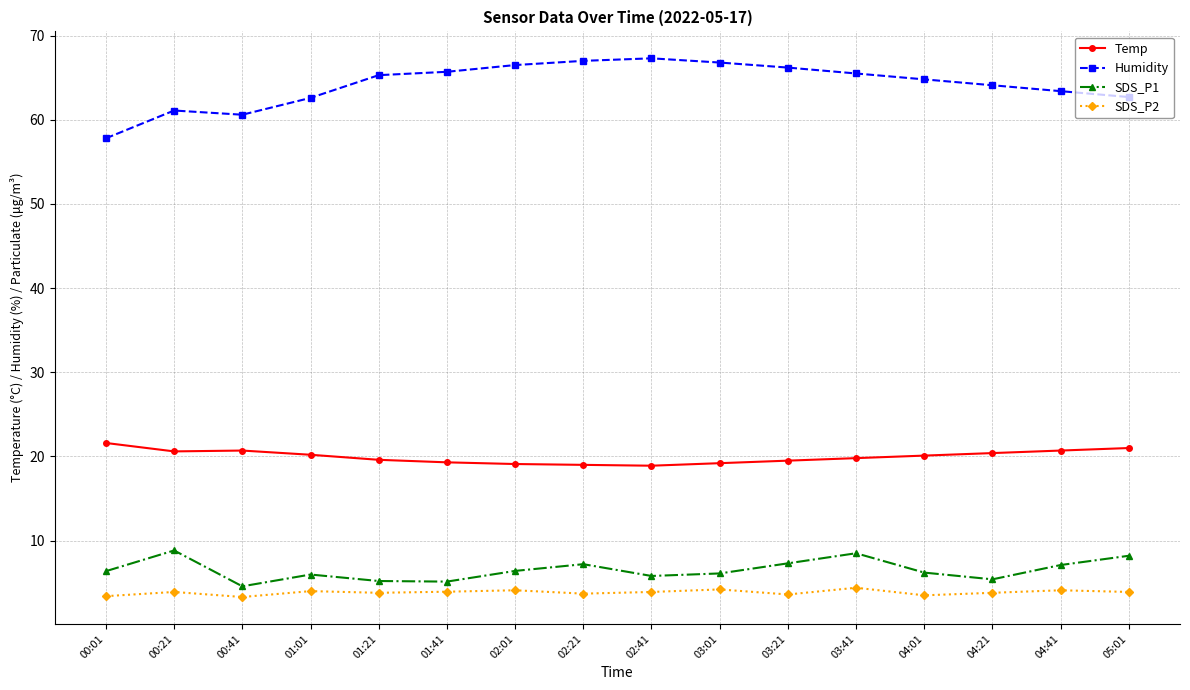

True or false: SDS_P1 has more than 0 interior local peaks.

True